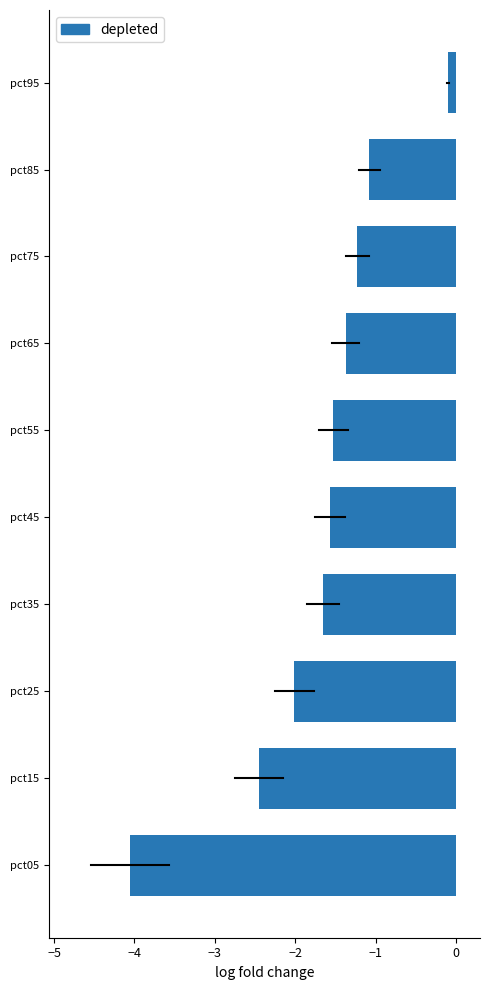

What is the change in value from pct05 to pct25?

+2.0